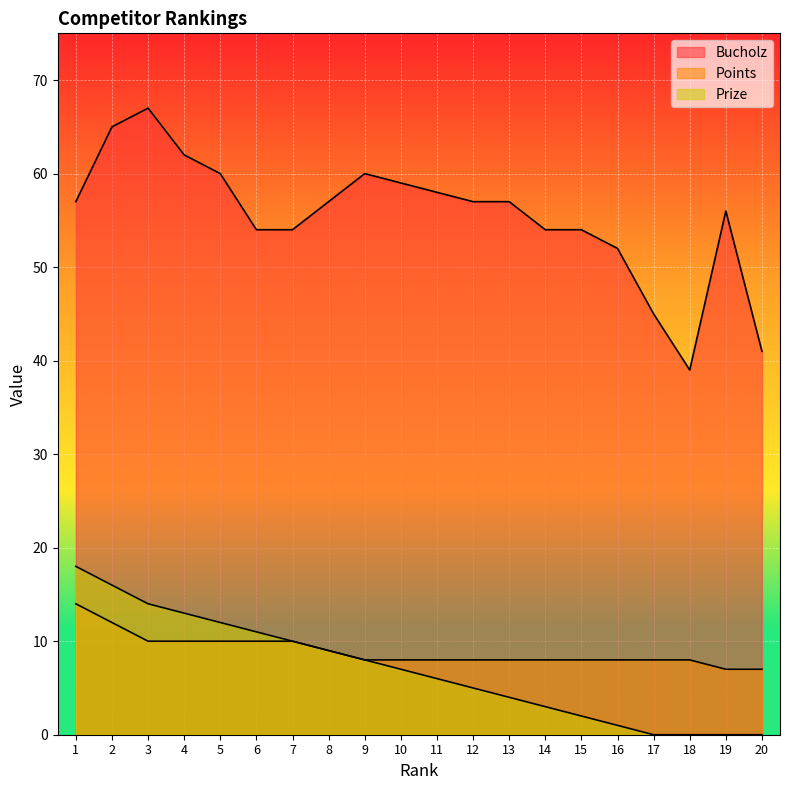

Which series changed the most between 8 and 15?

Prize